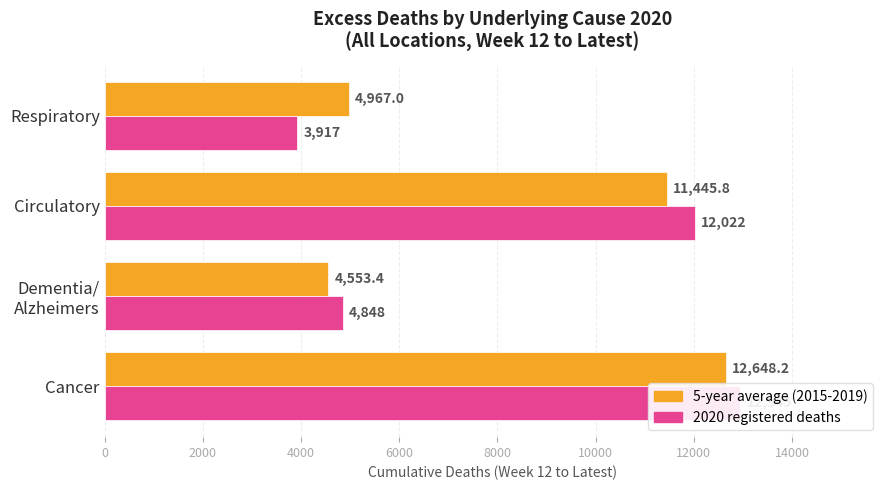

True or false: 2020 registered deaths has a value of 5282.8 at Respiratory.

False